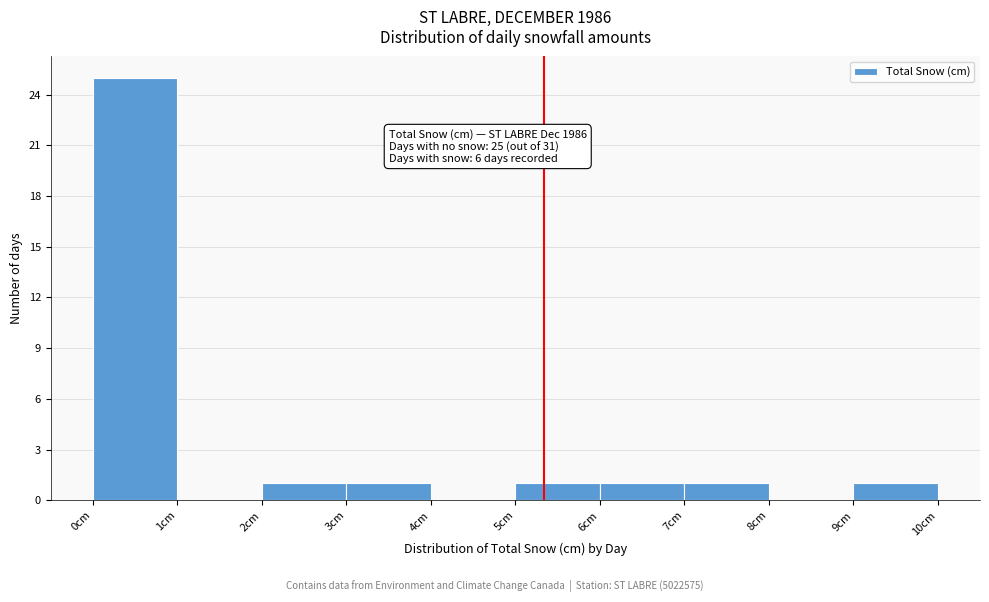

Over which range of the x-axis is the bar tallest?

0 to 1